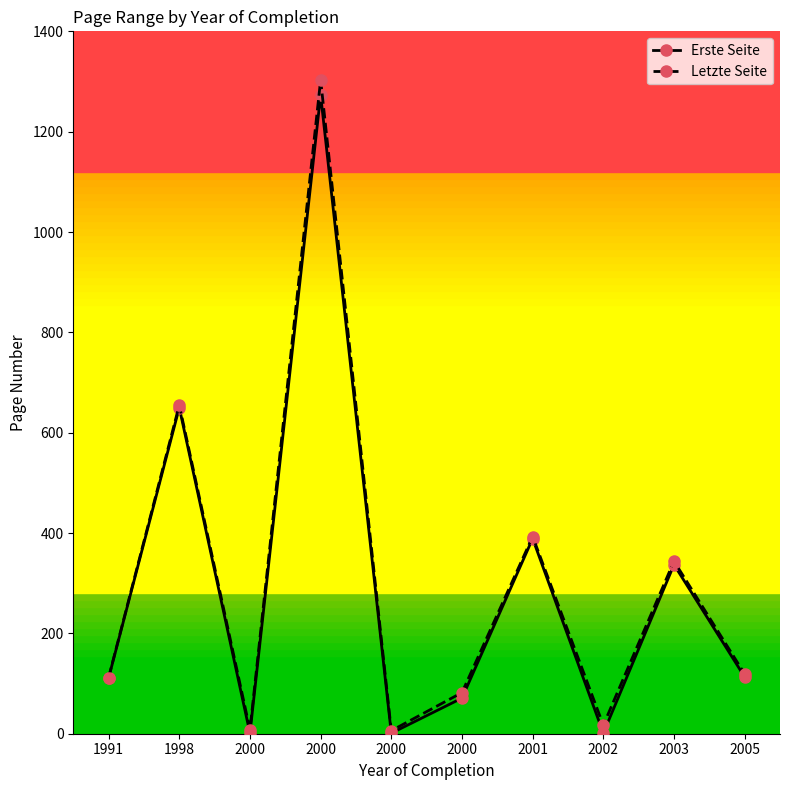

Does the chart have visible grid lines?

No